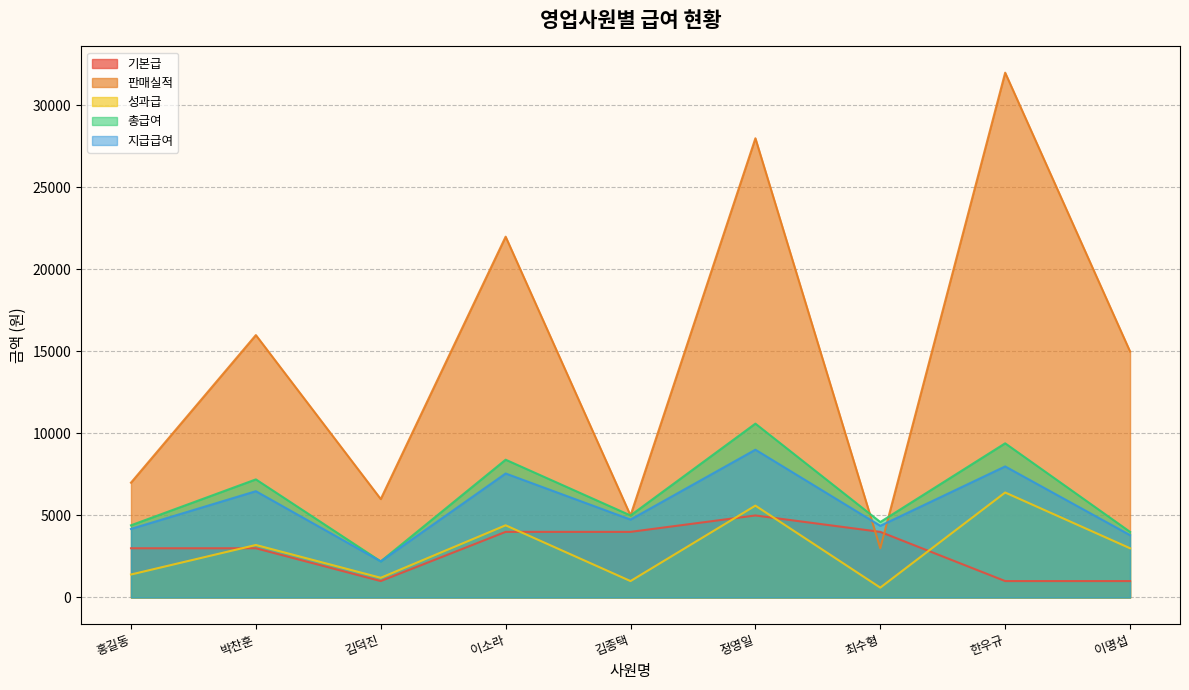

List the series in order of their peak value, lowest first.

기본급, 성과급, 지급급여, 총급여, 판매실적